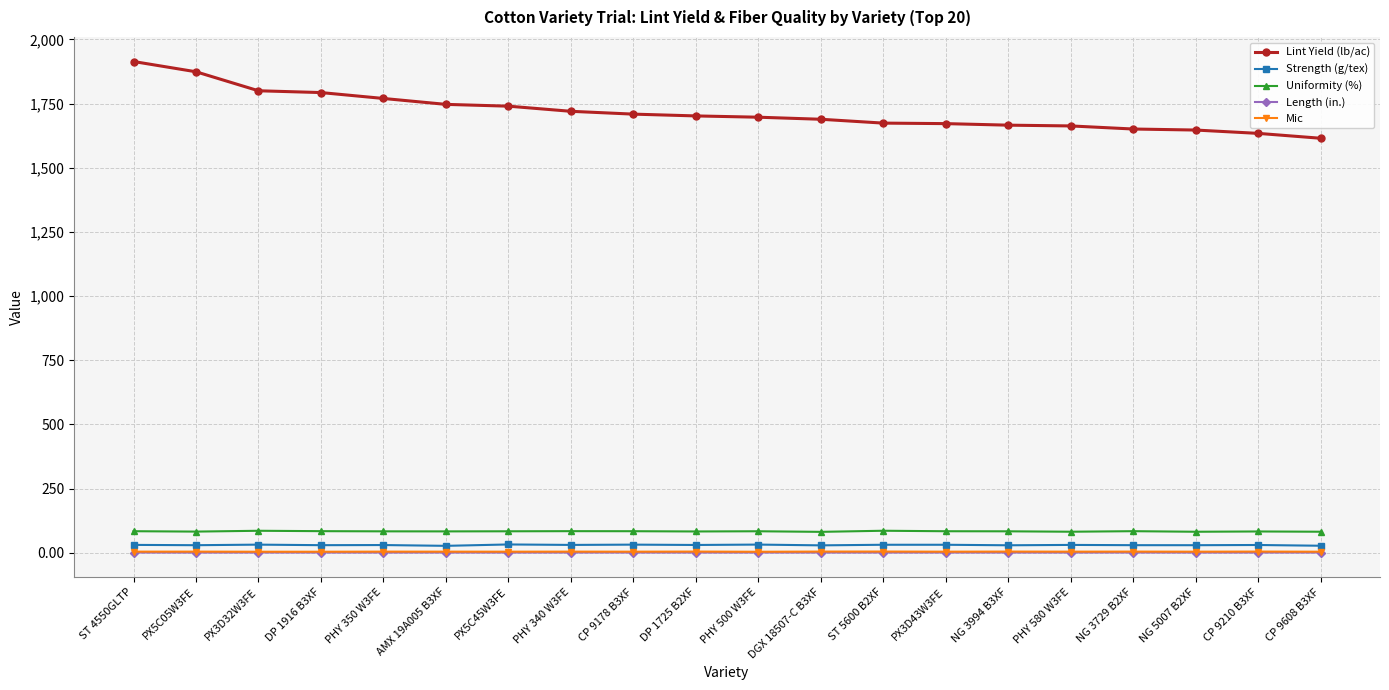

How many categories are shown in the chart?

20